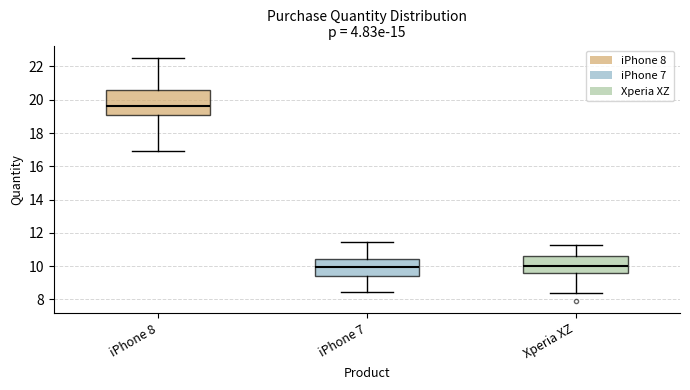

Where does the median line of the box for iPhone 8 sit on the y-axis? The values are not printed on the chart, so give them approximately, as read against the axis.

19.6